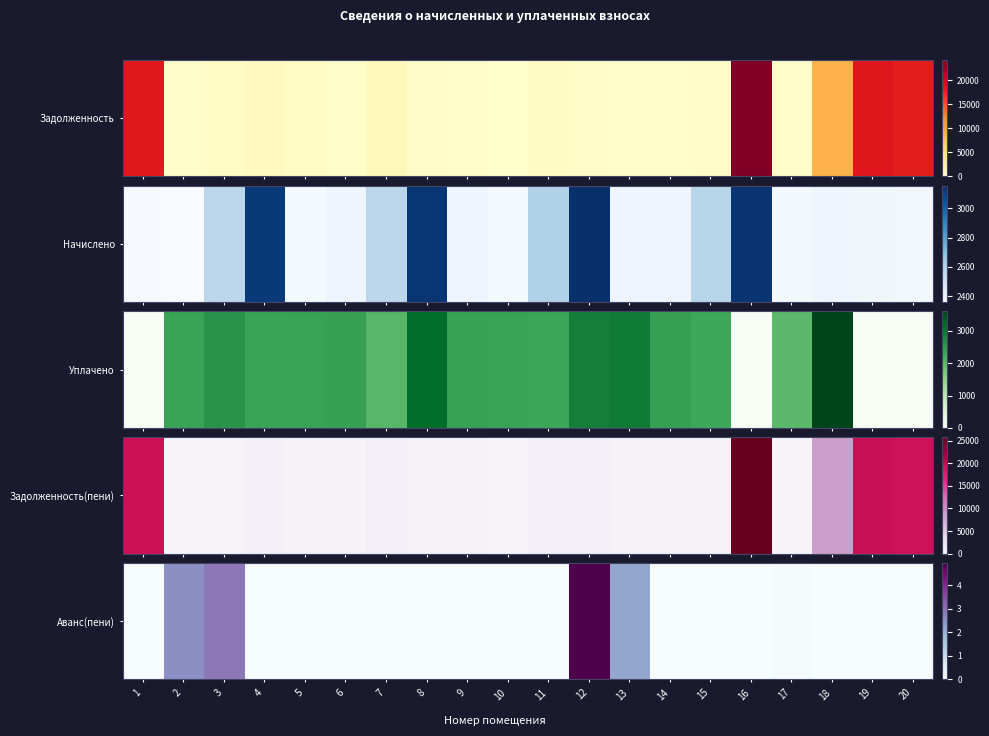

True or false: the data shows 0.0 at 11.

True